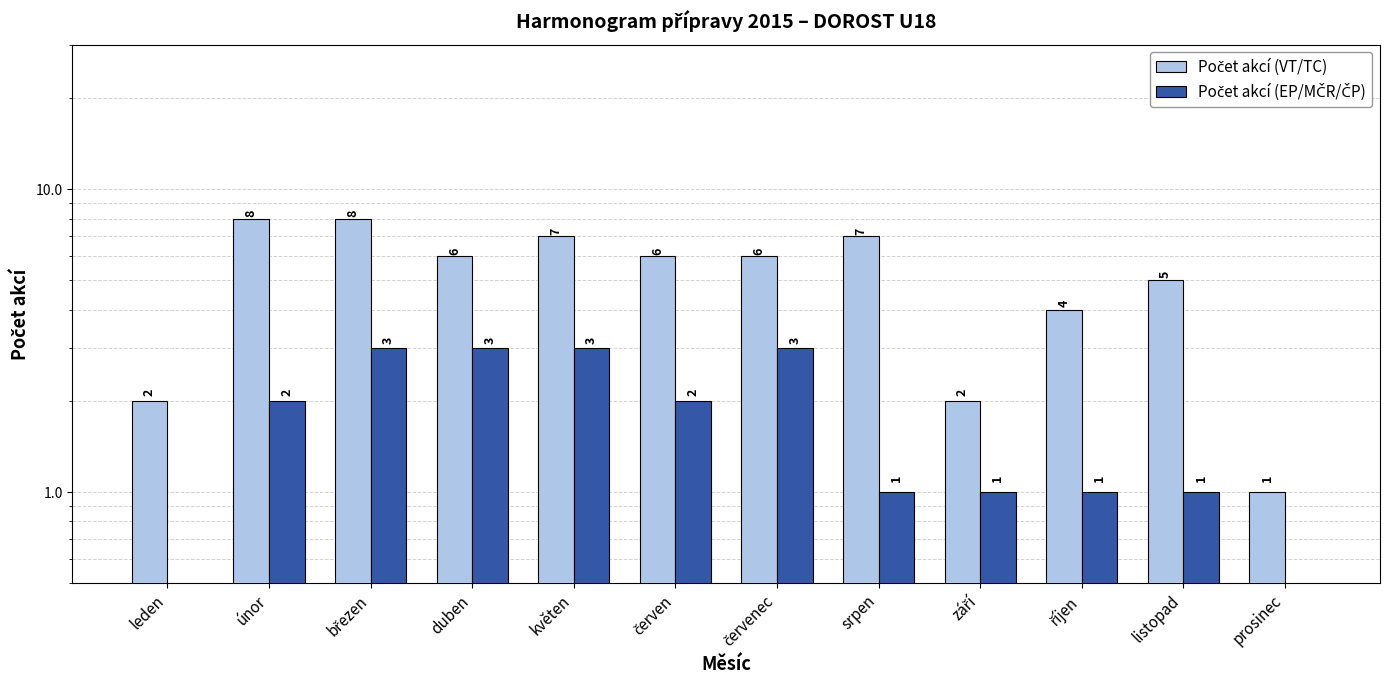

Where is Počet akcí (VT/TC) nearest to the value 4?

říjen